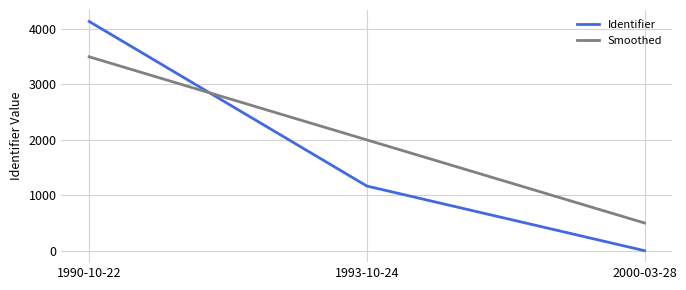

Reading left to right, transcribe all the data shown in this chart.

Identifier: 1990-10-22=4138	1993-10-24=1167	2000-03-28=0
Smoothed: 1990-10-22=3500	1993-10-24=2000	2000-03-28=500